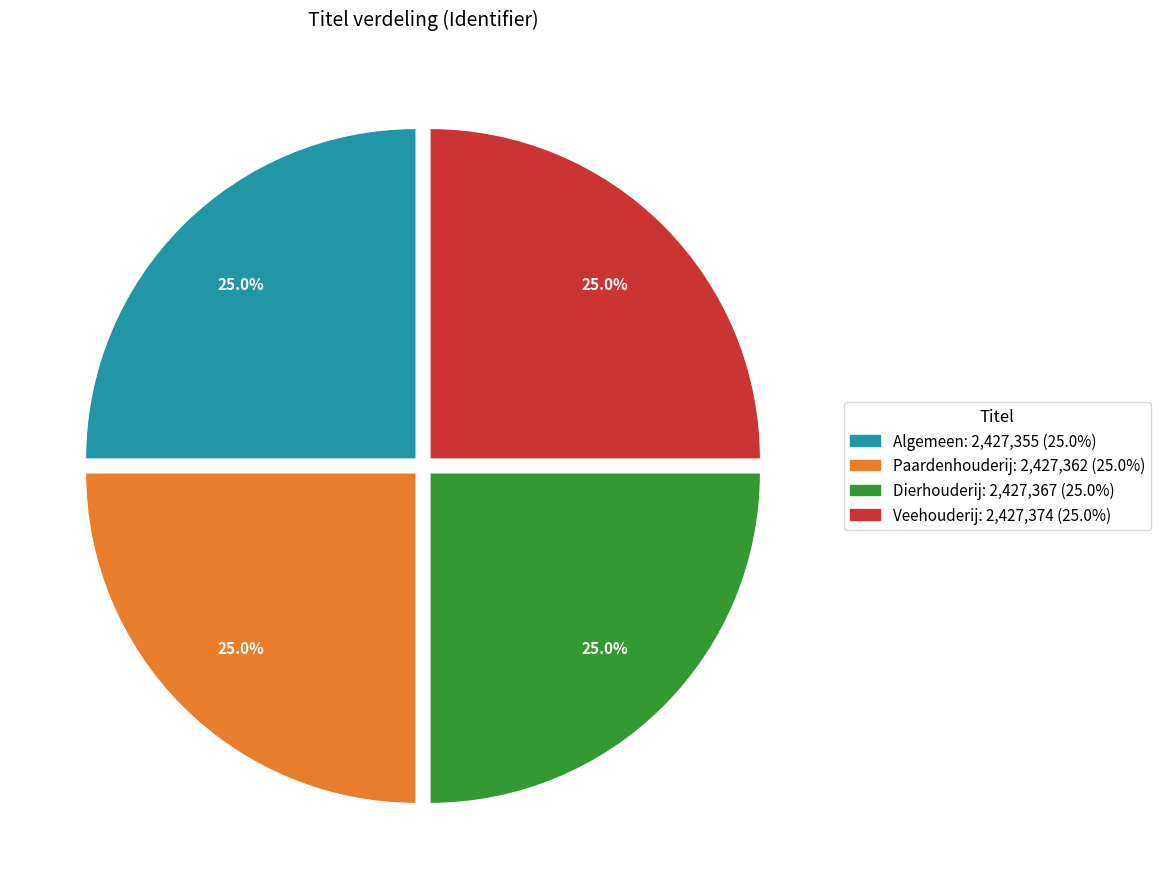

Is there a majority slice in this chart?

No